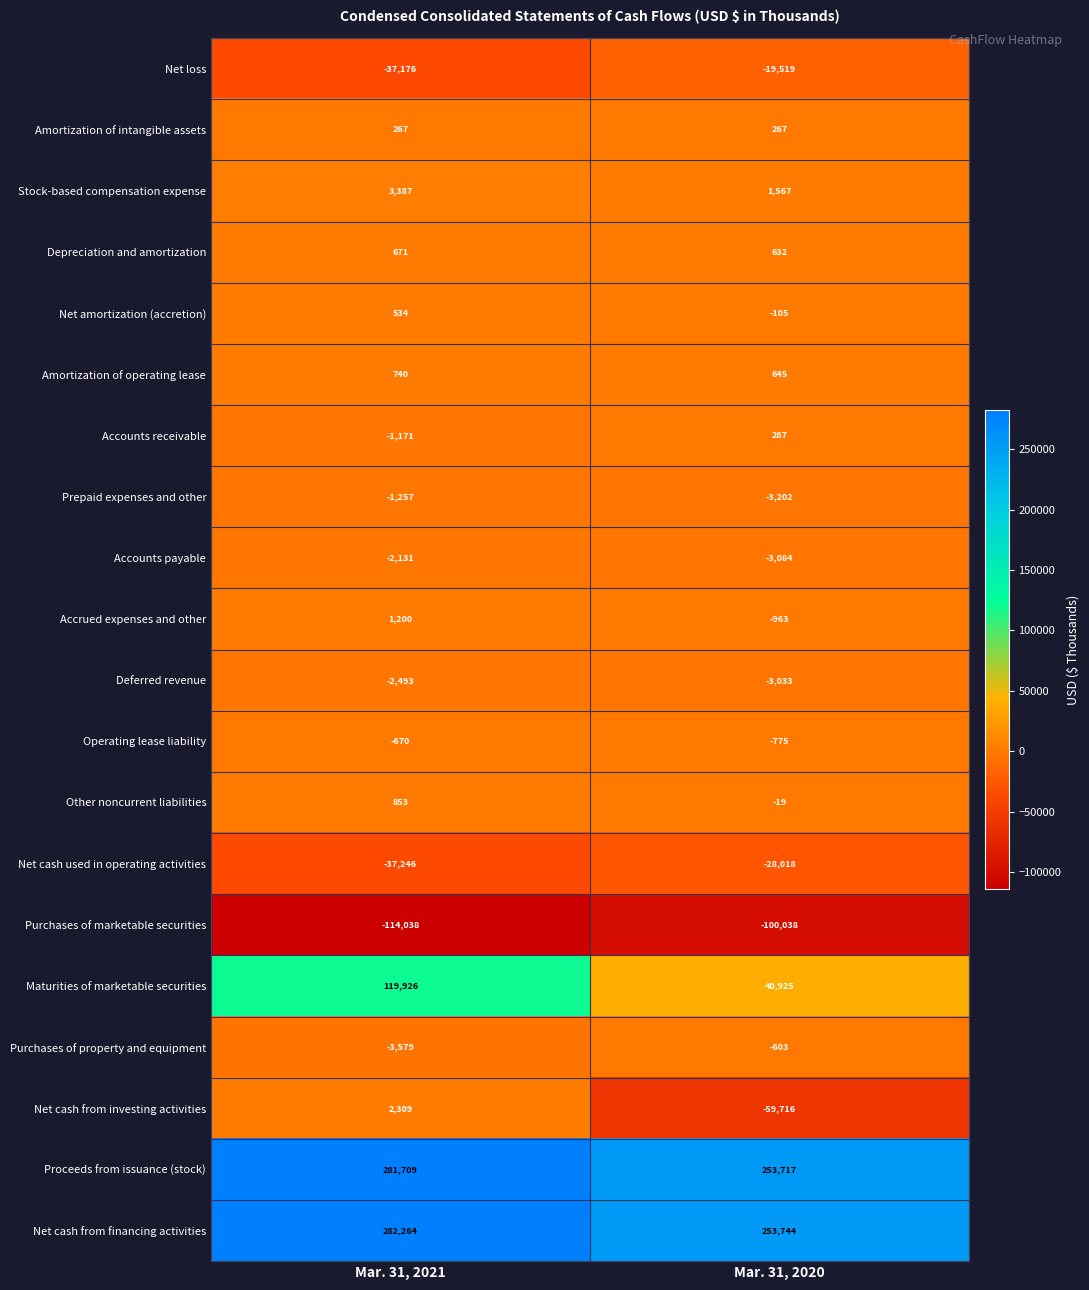

At Mar. 31, 2020, list the series in order from smallest to largest.

Purchases of marketable securities, Net cash from investing activities, Net cash used in operating activities, Net loss, Prepaid expenses and other, Accounts payable, Deferred revenue, Accrued expenses and other, Operating lease liability, Purchases of property and equipment, Net amortization (accretion), Other noncurrent liabilities, Amortization of intangible assets, Accounts receivable, Depreciation and amortization, Amortization of operating lease, Stock-based compensation expense, Maturities of marketable securities, Proceeds from issuance (stock), Net cash from financing activities